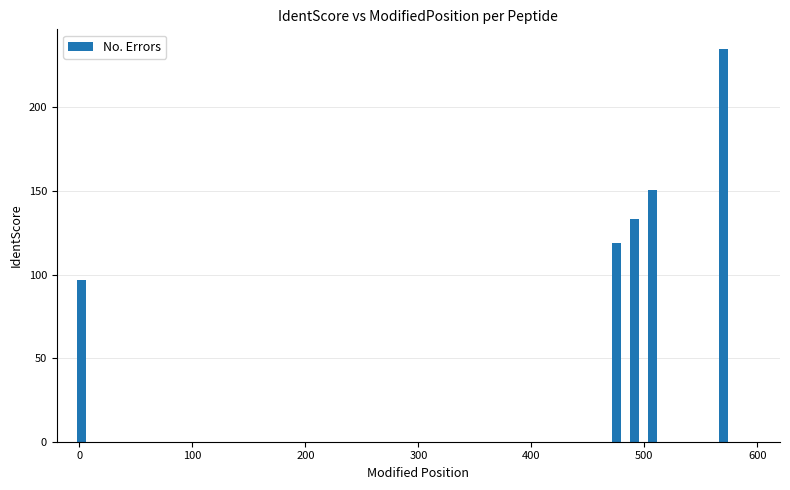

Which has a higher value, 200 or 100?

200